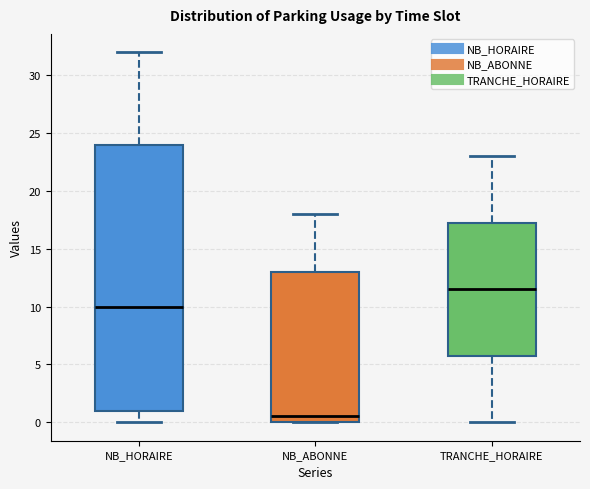

Which box is the tallest, from its lower edge to its upper edge?

NB_HORAIRE